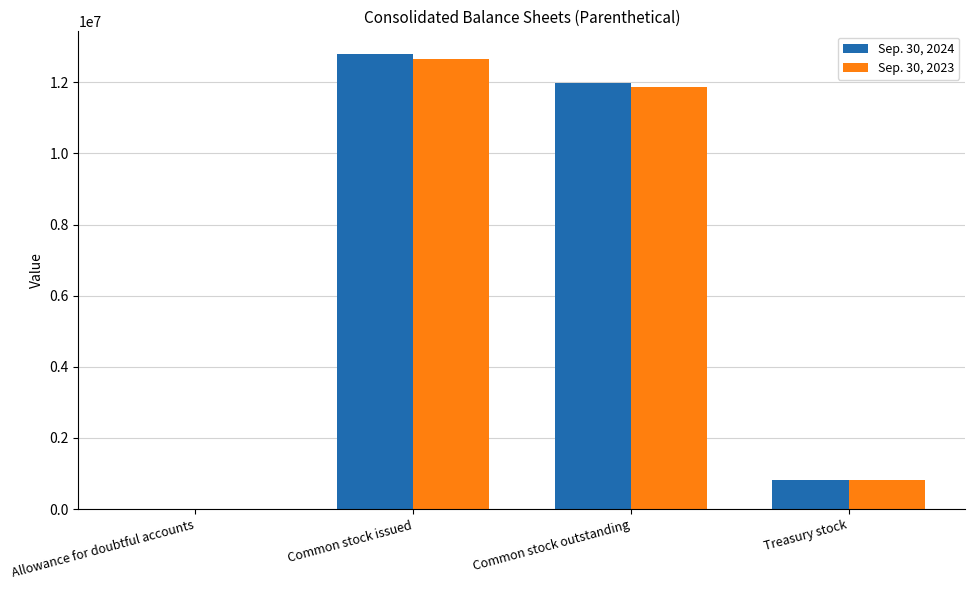

At which category is the sum across all series the highest?

Common stock issued